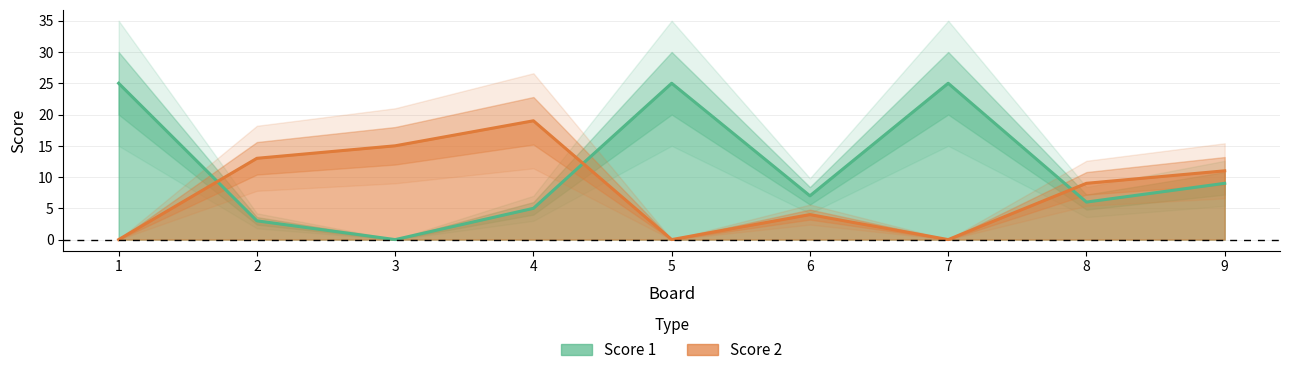

Is it true that Score 1 equals 25 at 7?

True